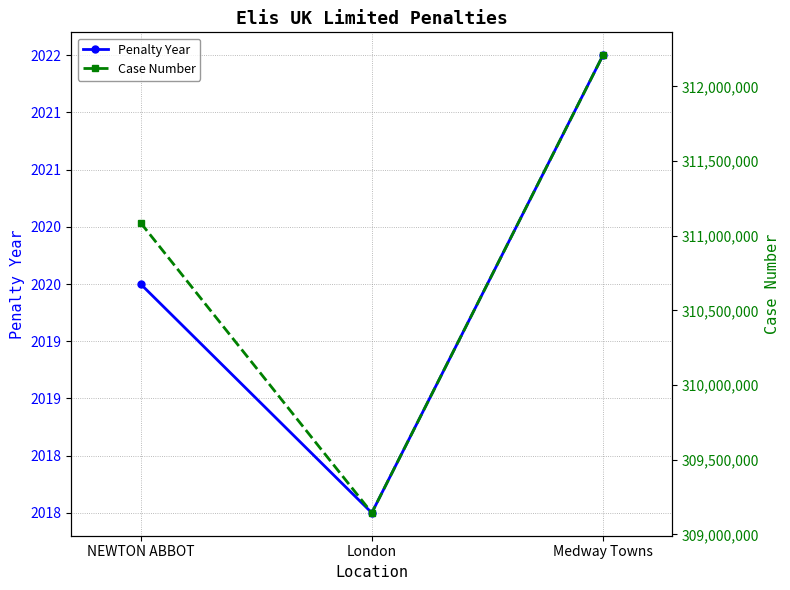

What is the spread (max minus min) of values at NEWTON ABBOT?

311084248